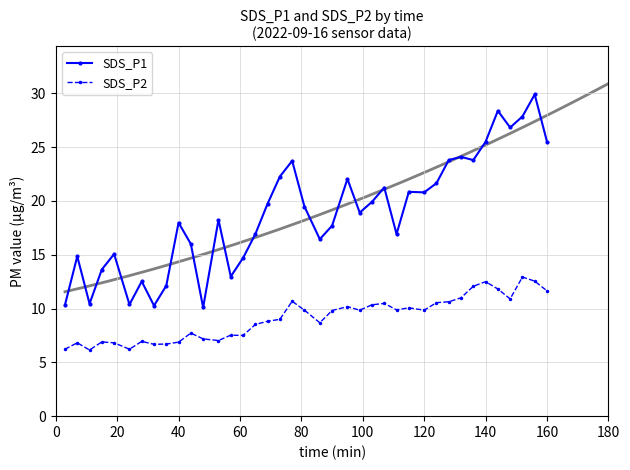

List the series in order of their overall mean, highest first.

SDS_P1, SDS_P2